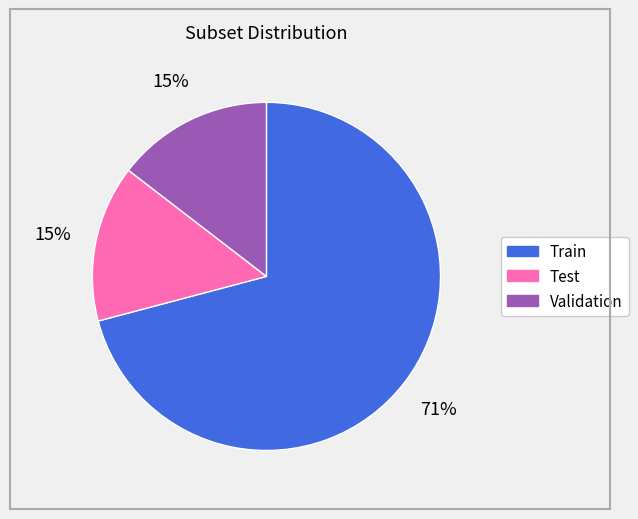

Is there any slice that represents more than half of the pie?

Yes